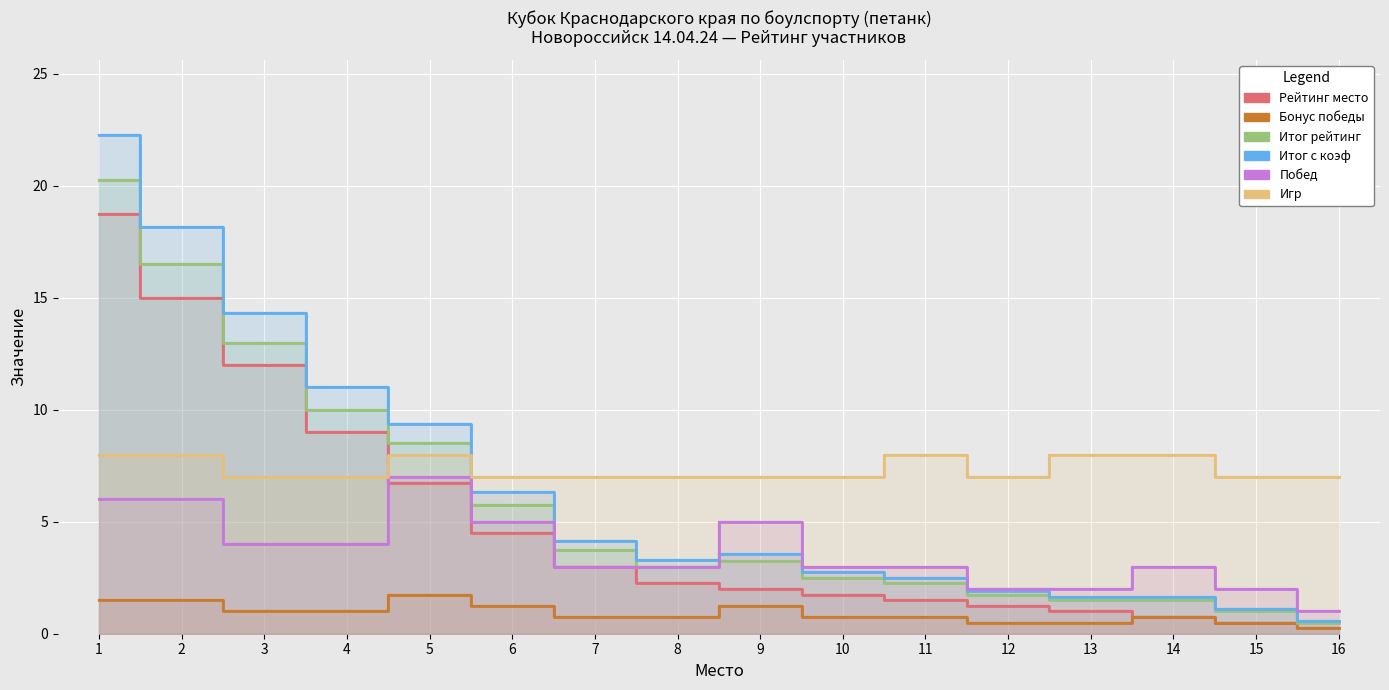

Does the chart display data point markers on the line(s)?

No